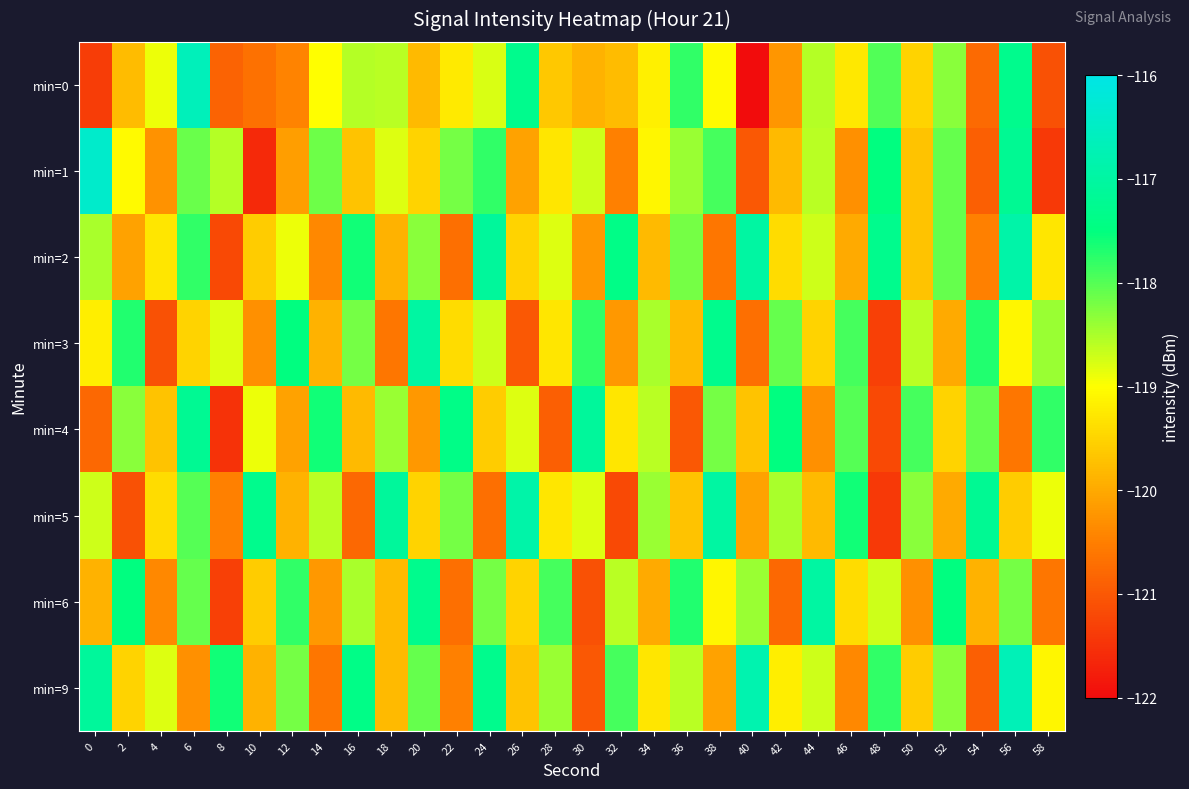

Between 30 and 46, which is larger?

46